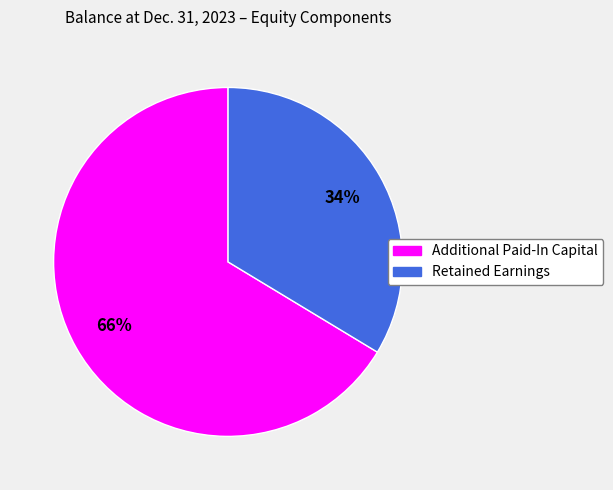

Which category has the smallest portion of the pie?

Retained Earnings